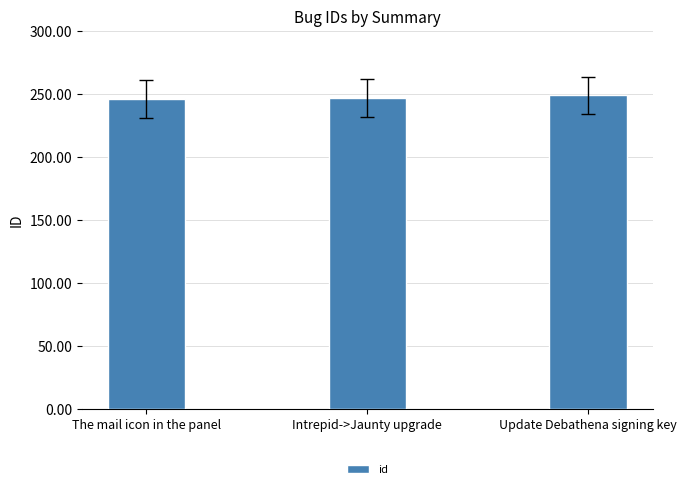

What is the change in value from Intrepid->Jaunty upgrade to Update Debathena signing key?

+2